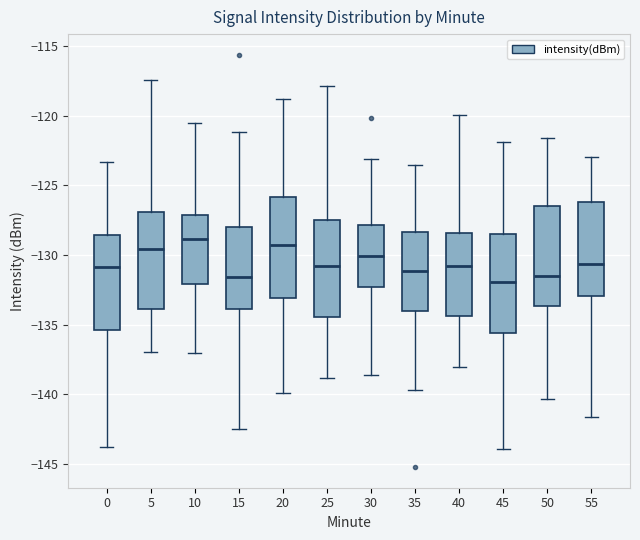

Where does the upper whisker of the box at x = 40 end on the y-axis? The values are not printed on the chart, so give them approximately, as read against the axis.

-120.0